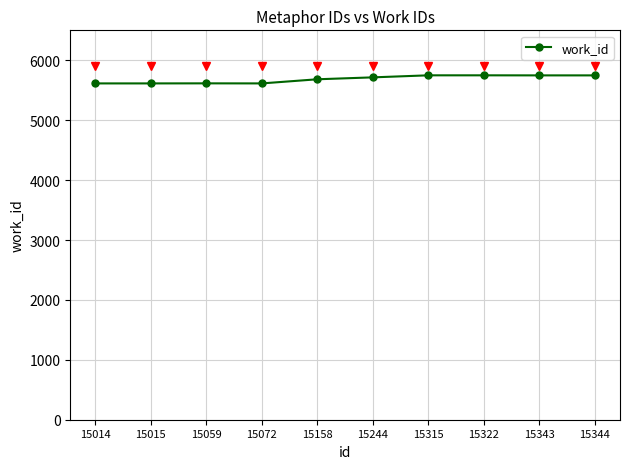

What is the minimum value shown in the chart?

5614